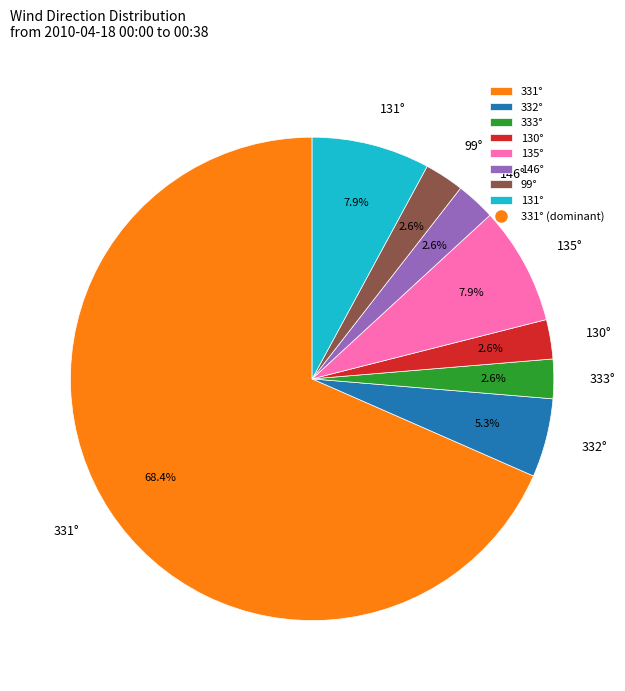

Do 131° and 331° together represent more than half of the pie?

Yes